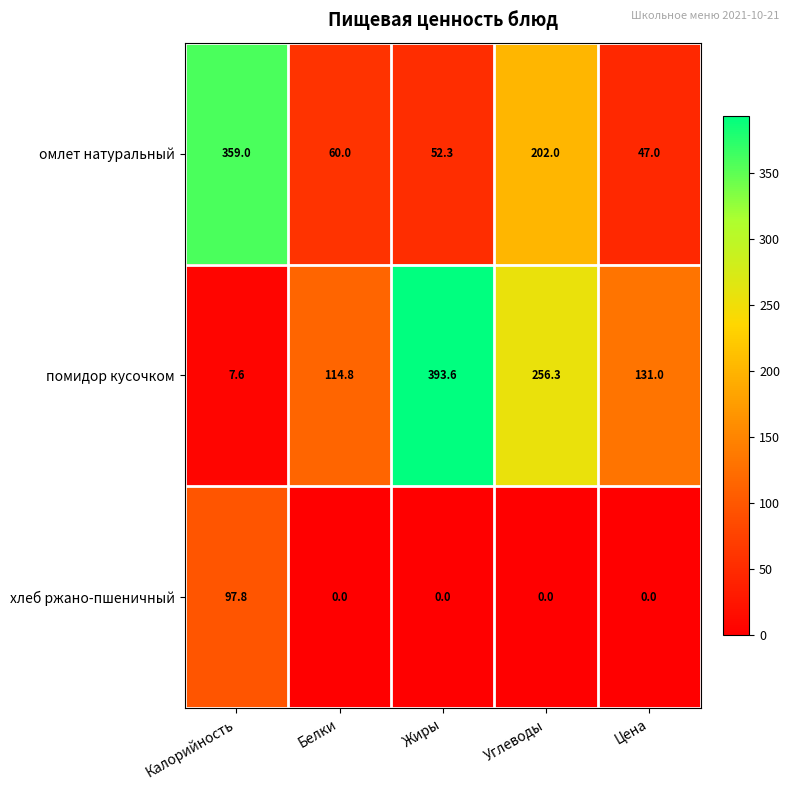

What is the difference between the maximum and minimum values in the омлет натуральный series?

312.0